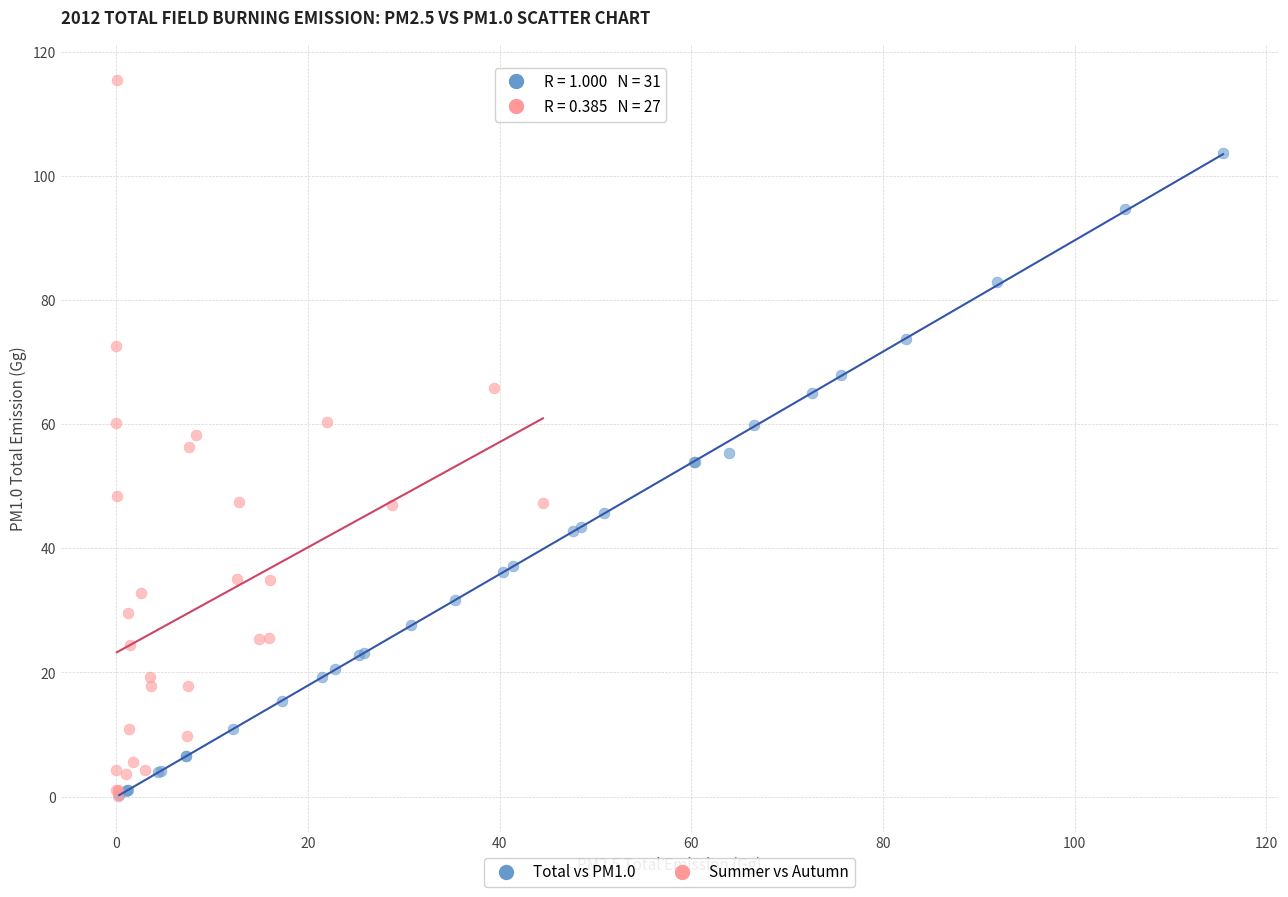

Which series has the widest spread of Y values?

Summer vs Autumn